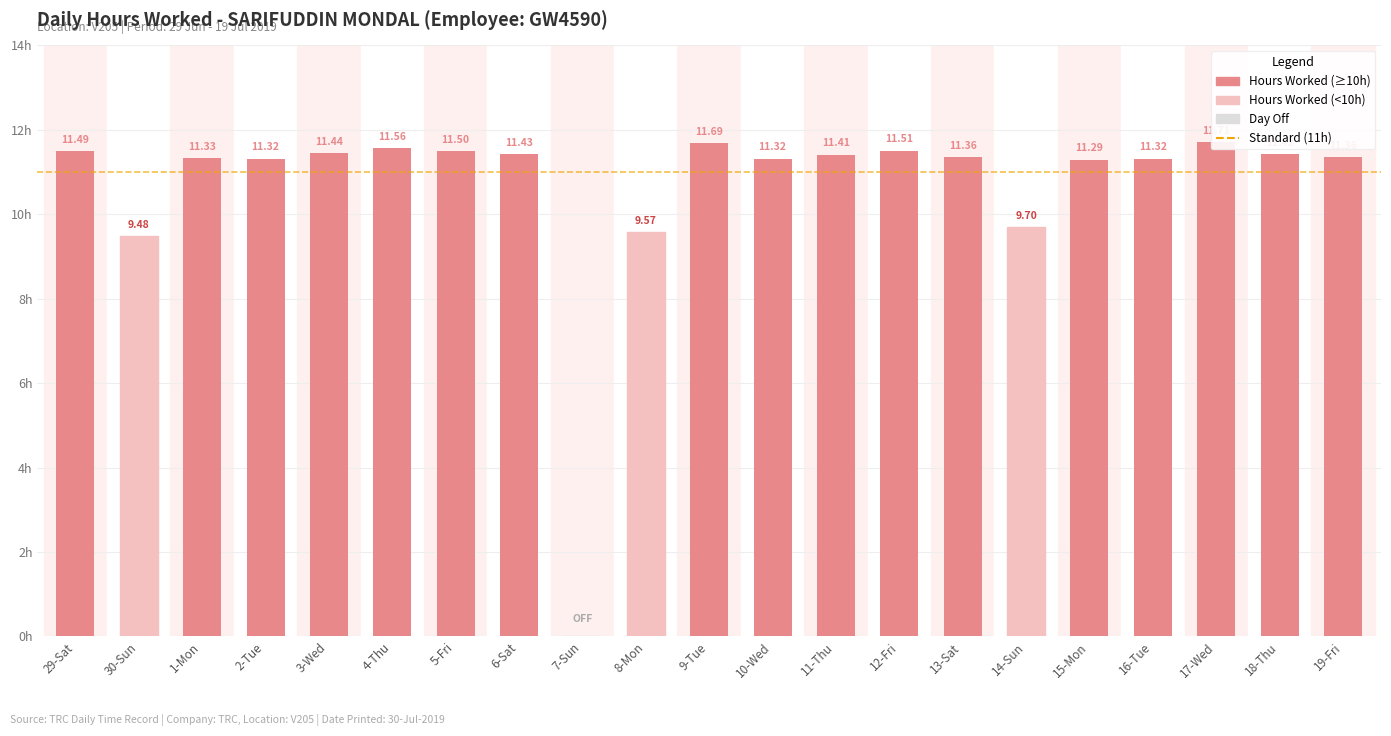

What is the sum of all values?

223.2